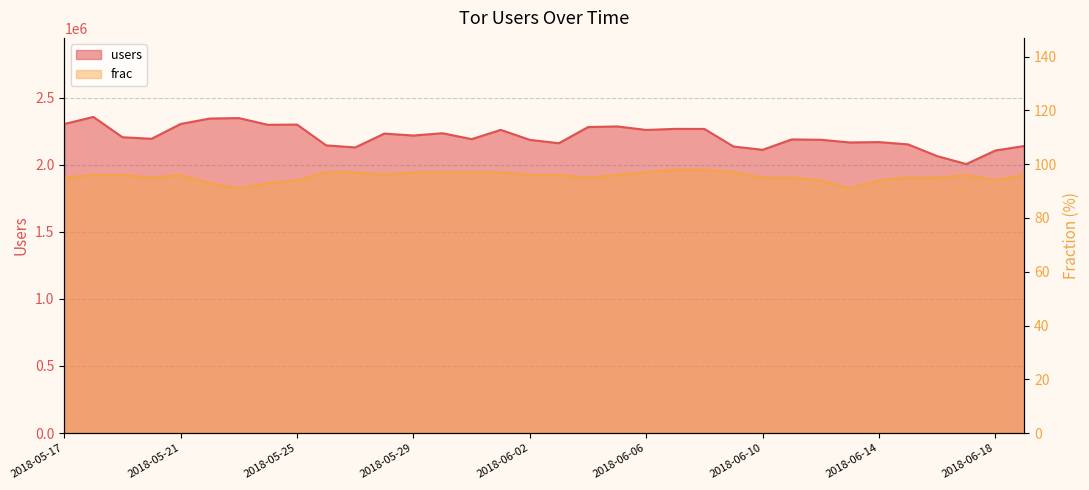

Count the number of categories in the chart.

34